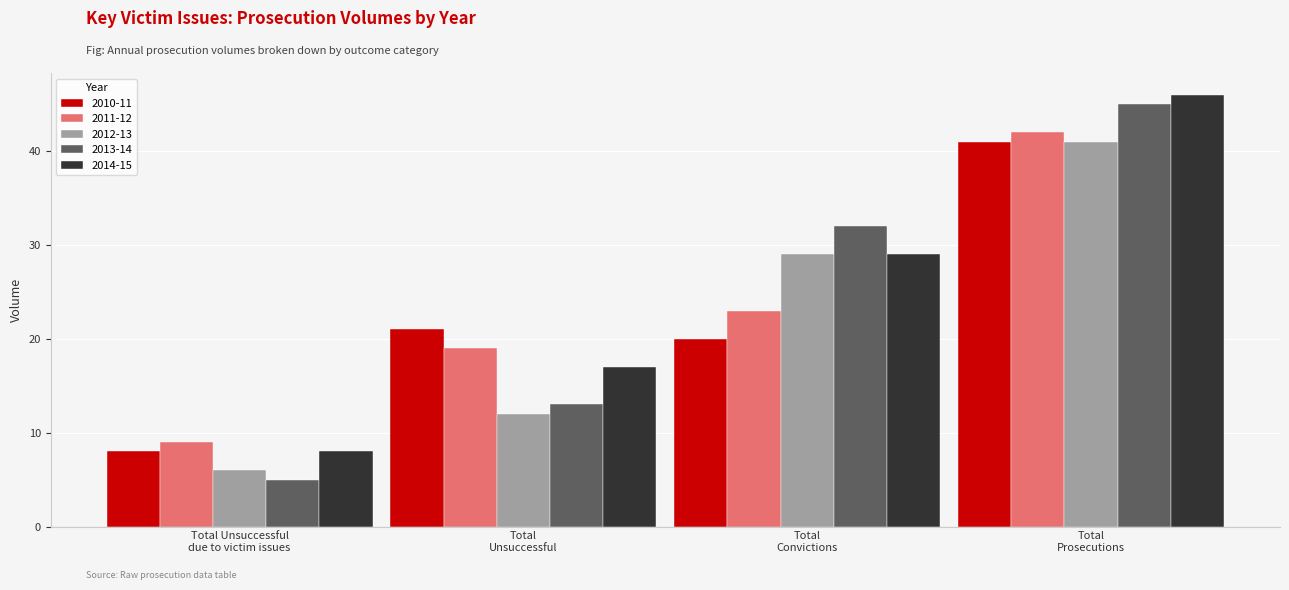

What is the label of the 3rd bar from the right?

Total
Unsuccessful